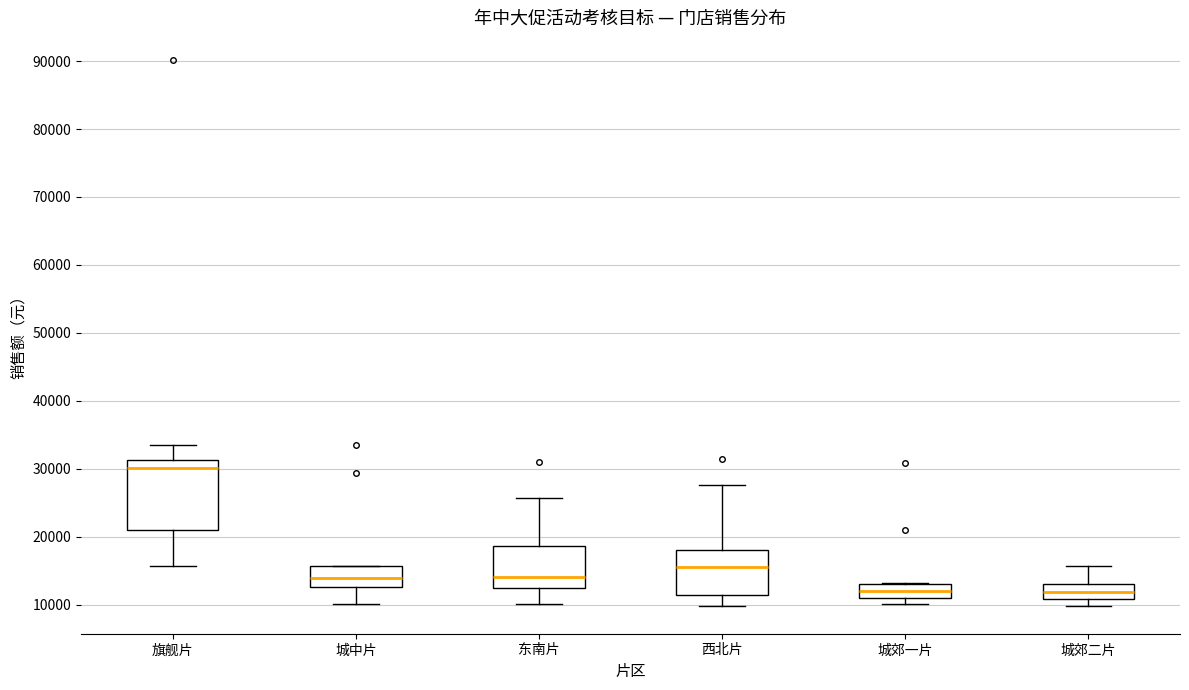

Which box's median line is the highest?

旗舰片